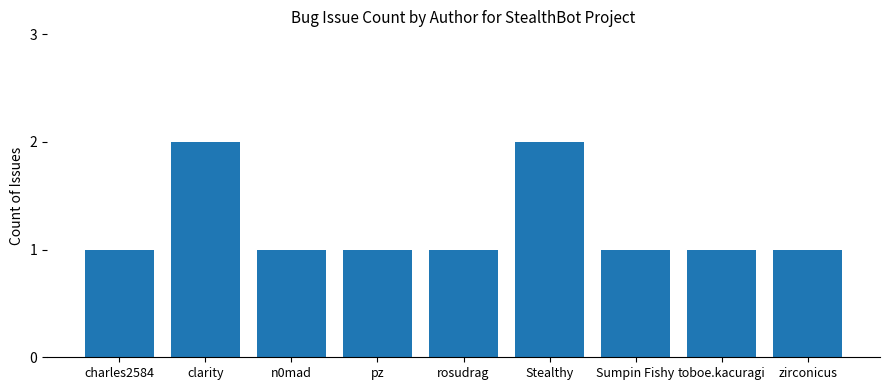

What is the smallest value displayed?

1